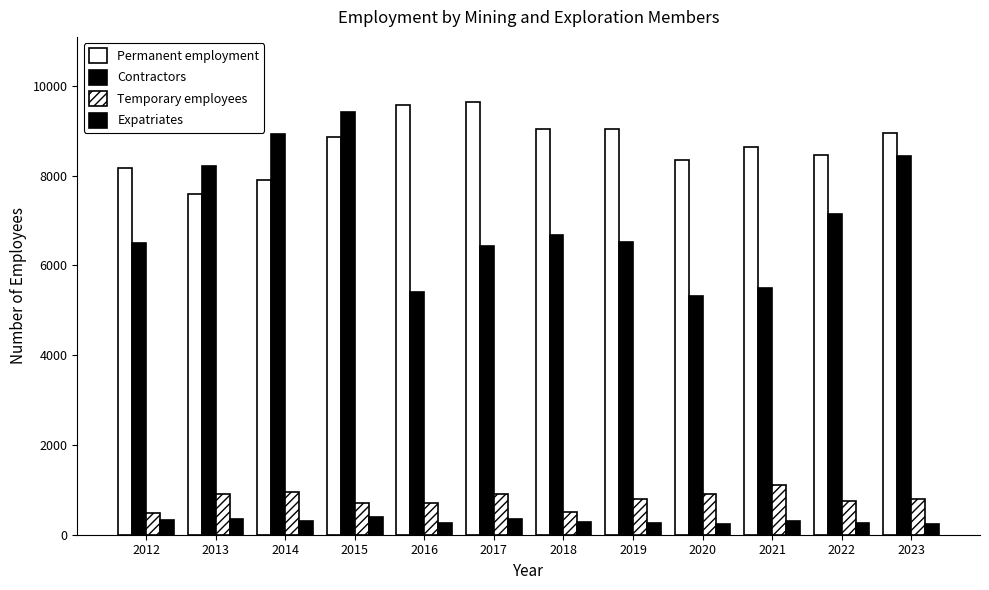

How many values in the Contractors series are below 6681?

6